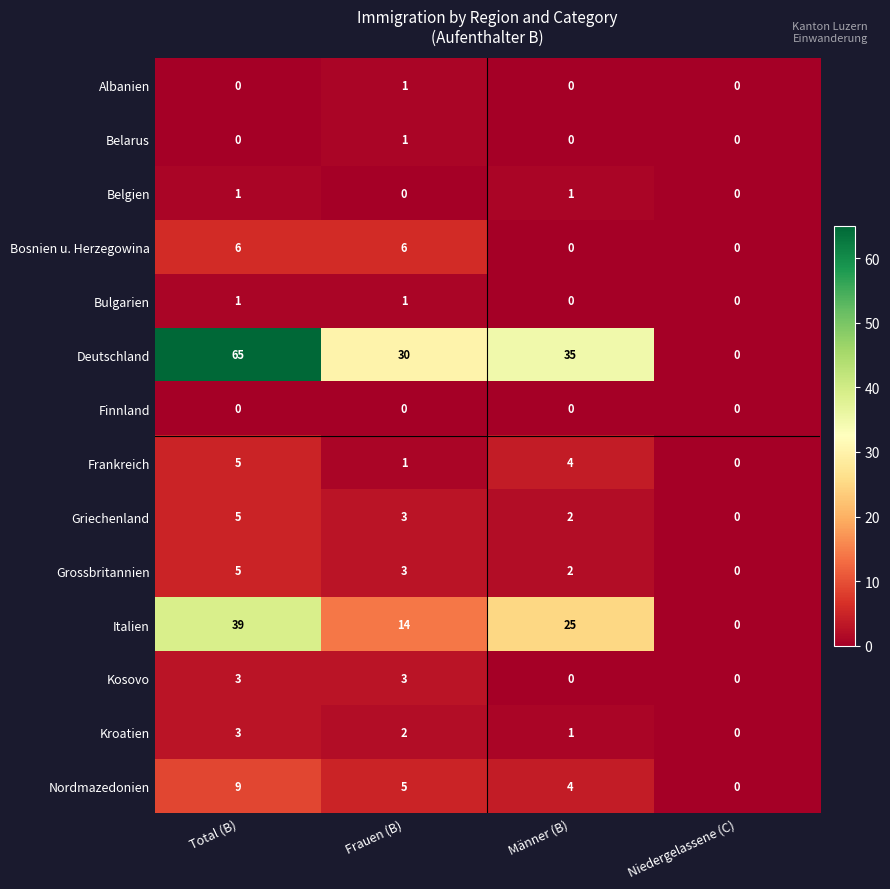

List the labels in order of Italien value, smallest first.

Niedergelassene (C), Frauen (B), Männer (B), Total (B)